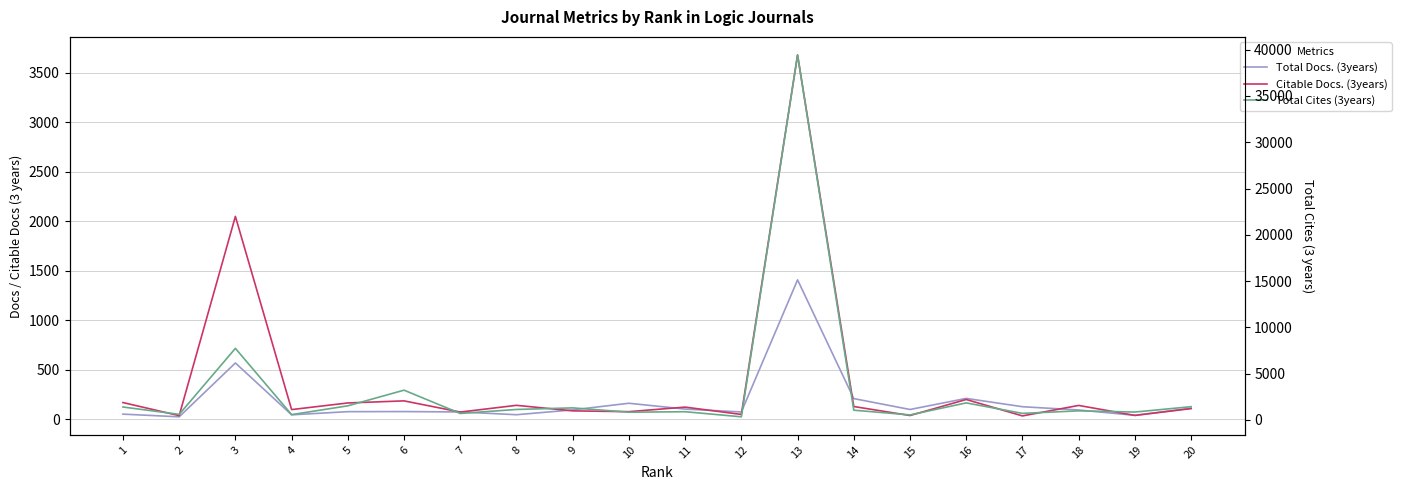

Which series has the largest total across all categories?

Total Cites (3years)